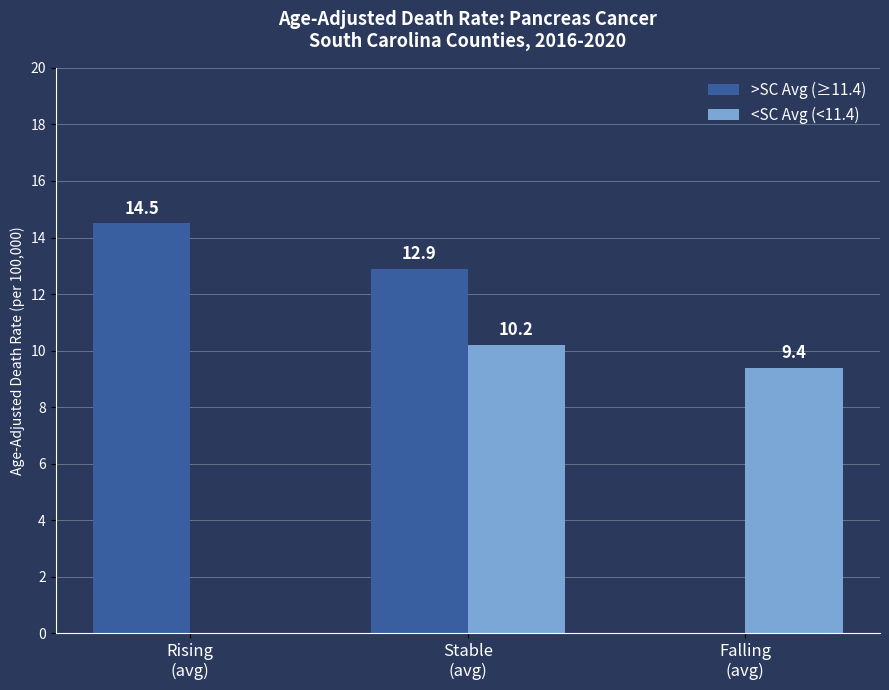

What is the difference between the <SC Avg (<11.4) values at Falling
(avg) and Rising
(avg)?

9.4